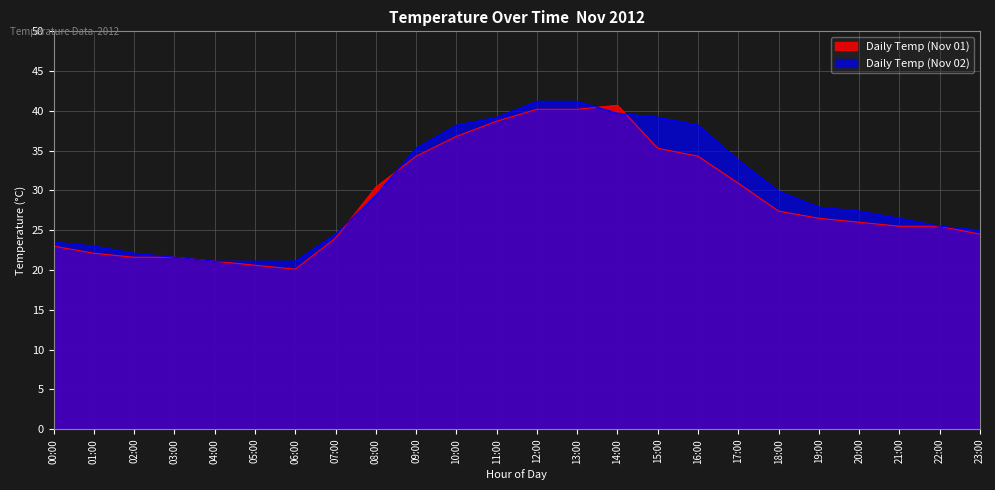

How many lines are shown in the chart?

2